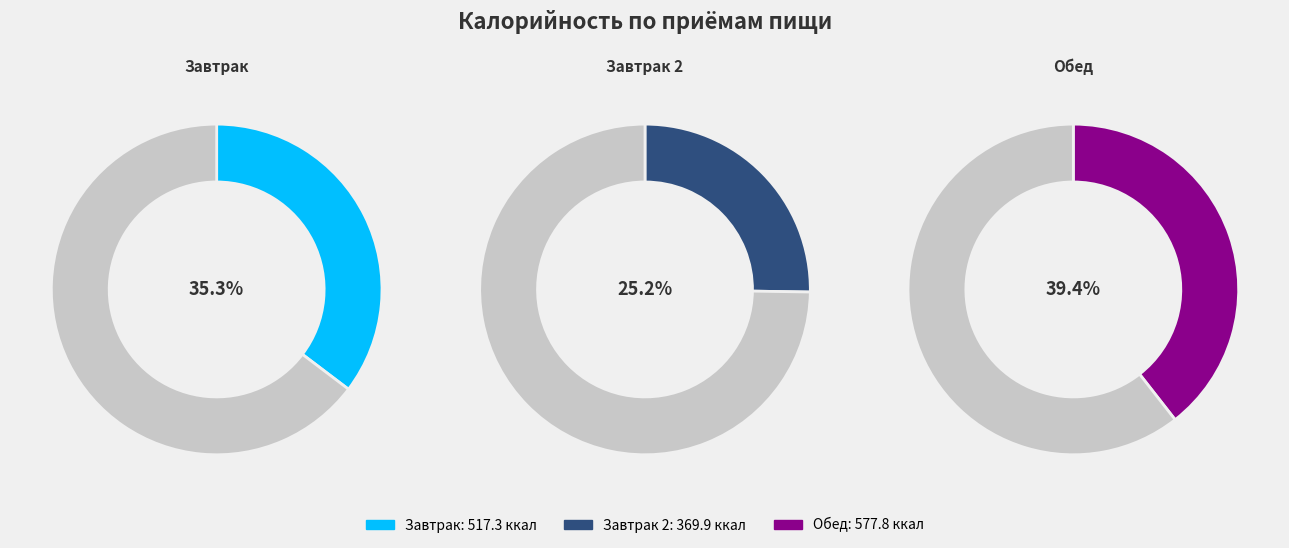

Which has a higher value, Обед or Завтрак 2?

Обед